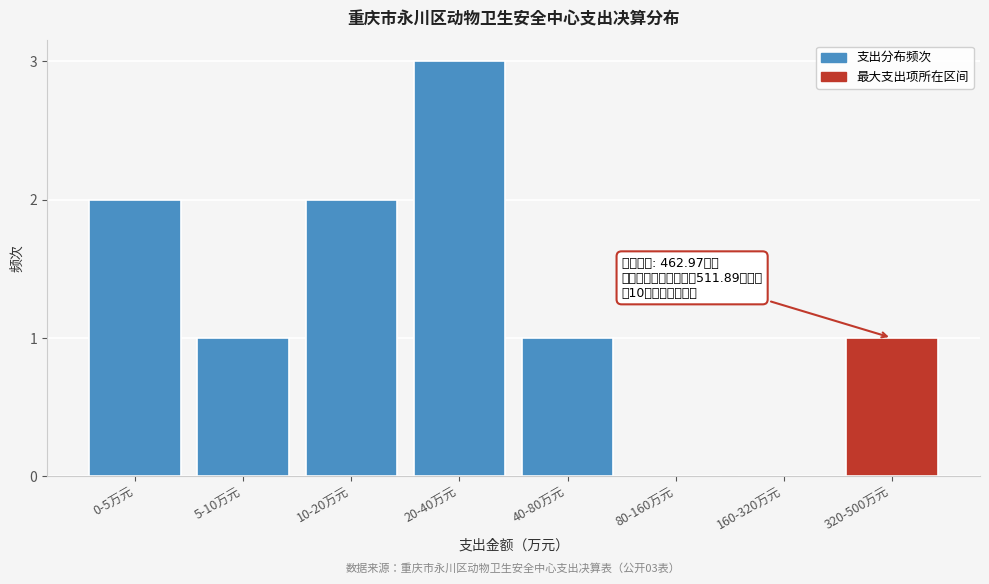

Reading left to right, what are all the values shown in this chart?

0-5万元=2	5-10万元=1	10-20万元=2	20-40万元=3	40-80万元=1	80-160万元=0	160-320万元=0	320-500万元=1